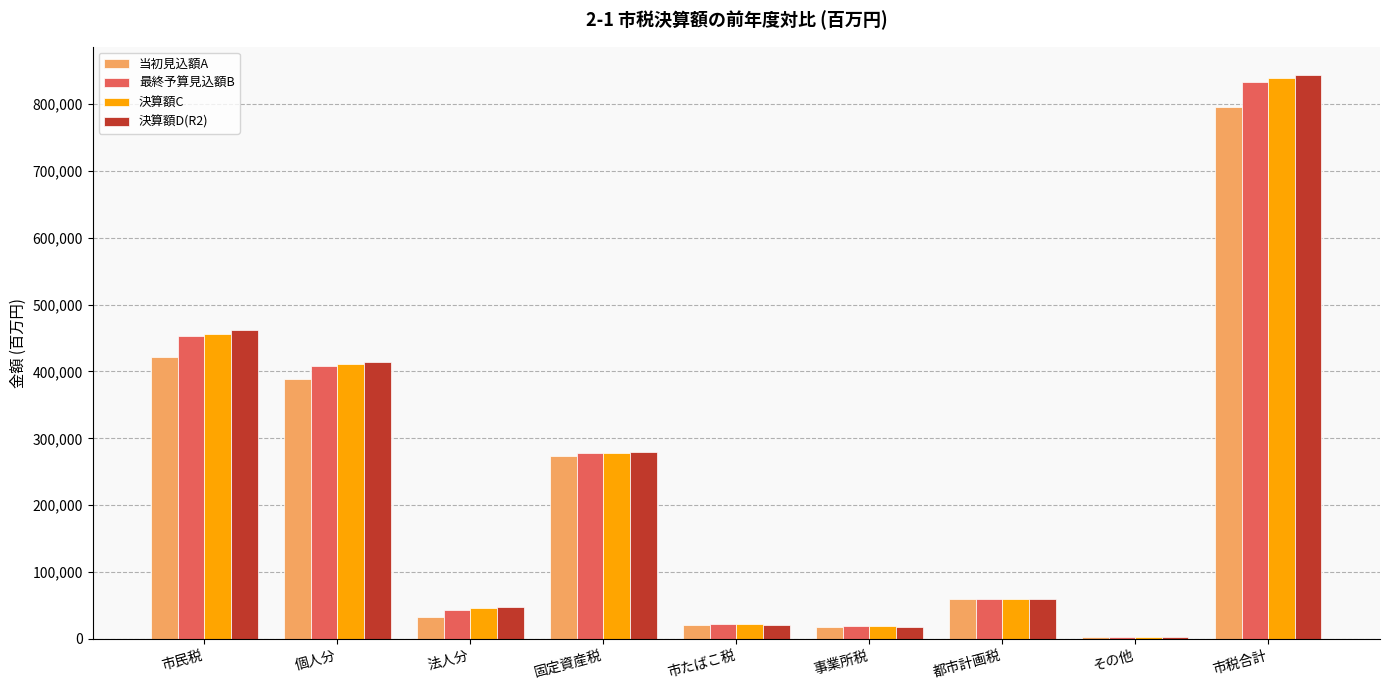

What value does the 最終予算見込額B series have at 市税合計, to the nearest 100?

832900